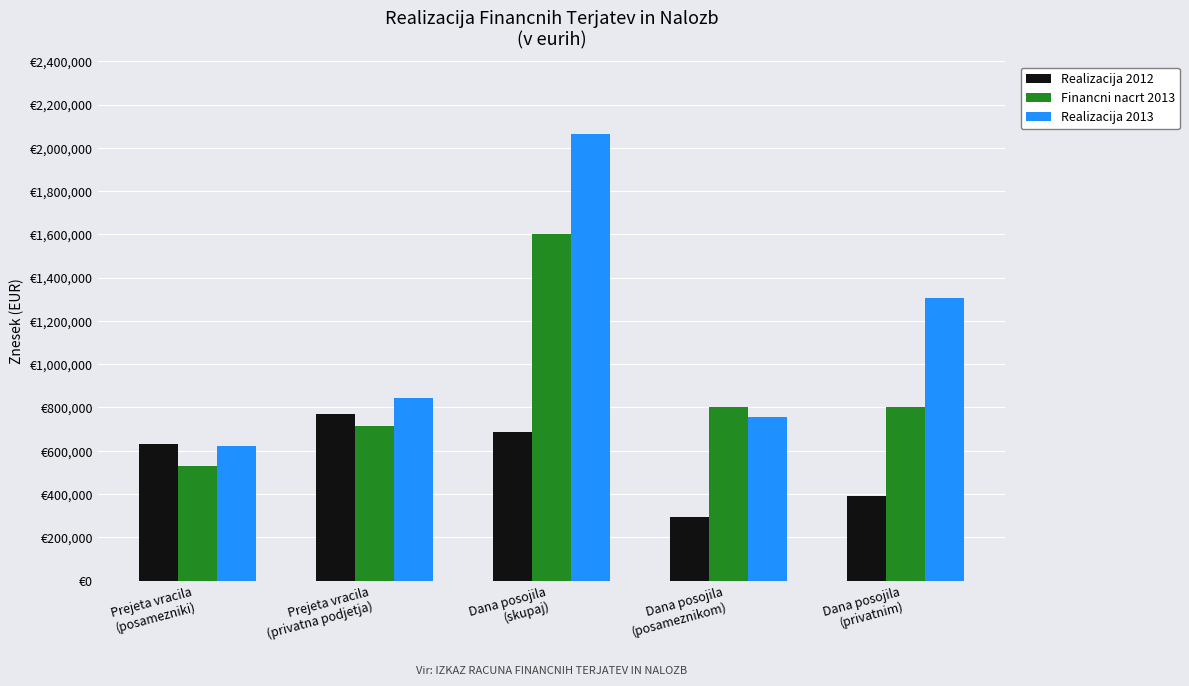

What is the label of the 4th bar from the left?

Dana posojila
(posameznikom)